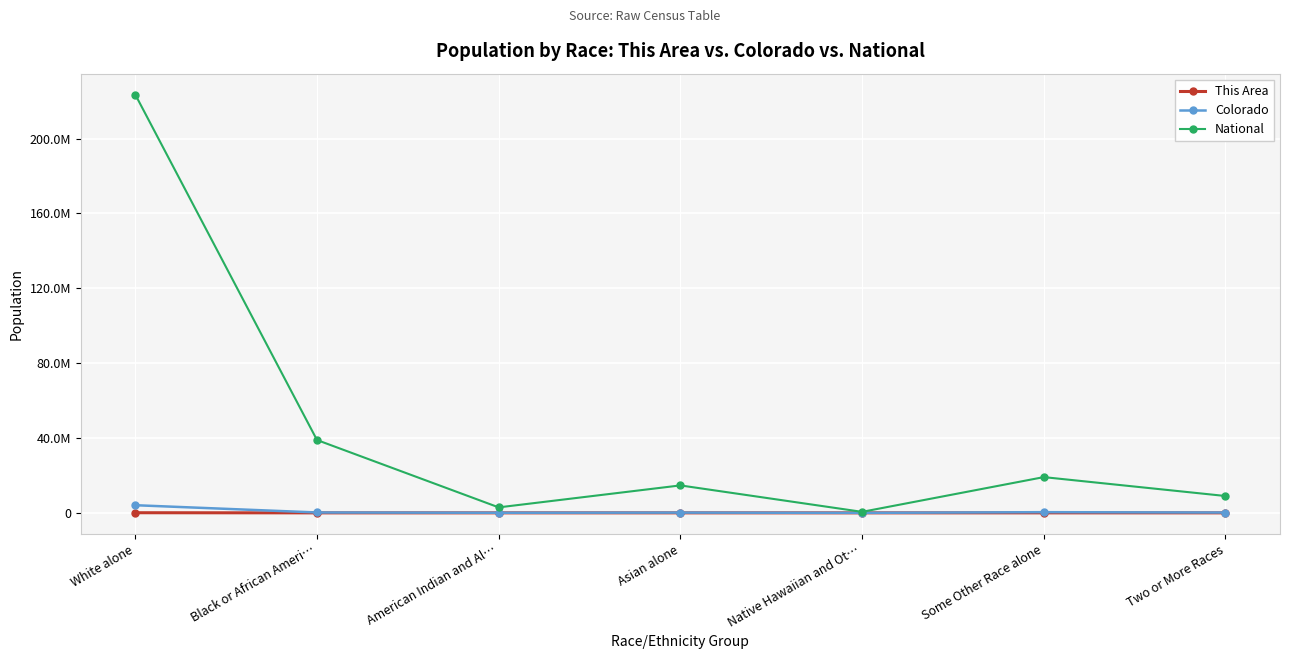

Is it true that This Area equals 606 at American Indian and Al…?

True